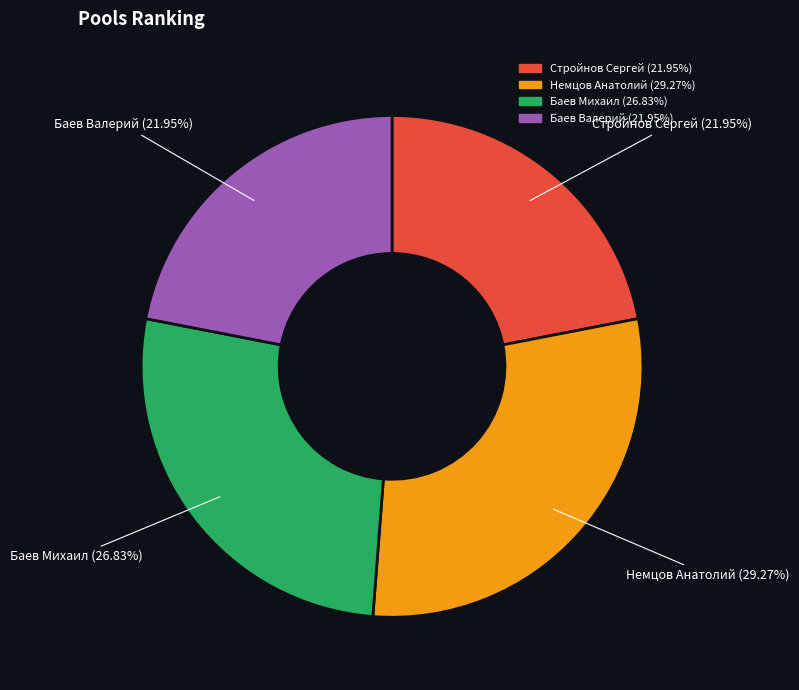

What is the largest slice in the pie chart?

Немцов Анатолий